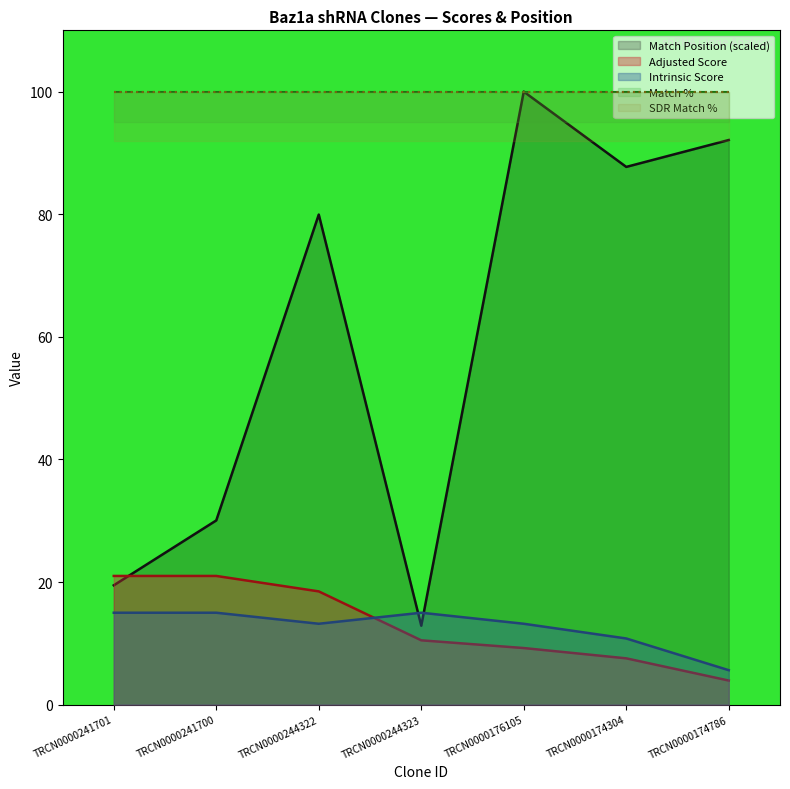

How many interior local valleys does the Intrinsic Score series have?

1